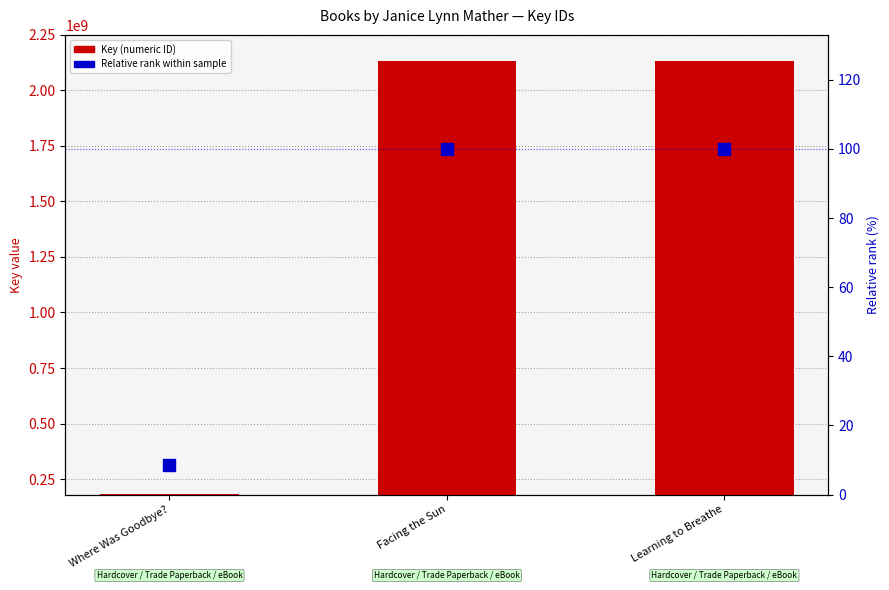

Which series has the largest Y range (max minus min)?

Key (numeric ID)